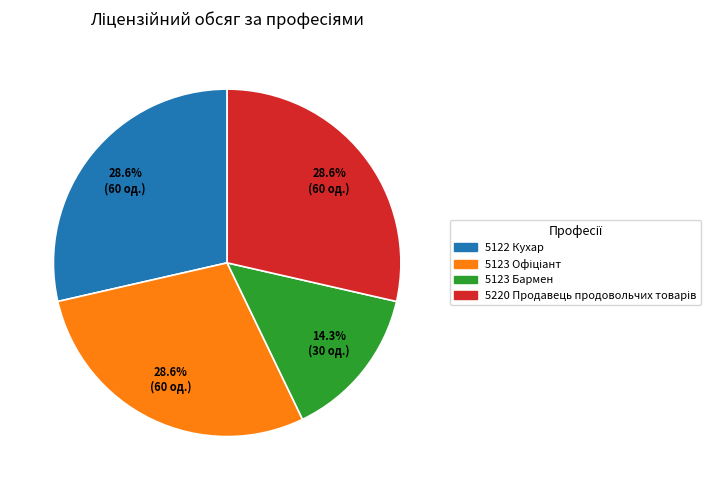

What is the ratio of the value at 5123 Бармен to the value at 5122 Кухар?

0.5